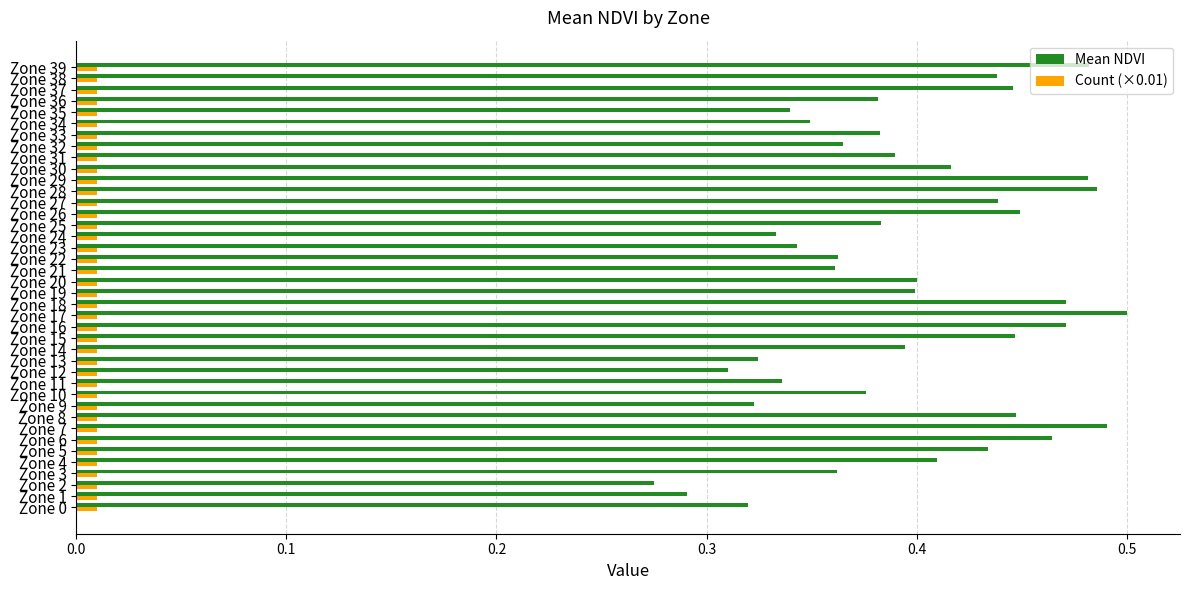

At how many categories does at least one series exceed 0?

40